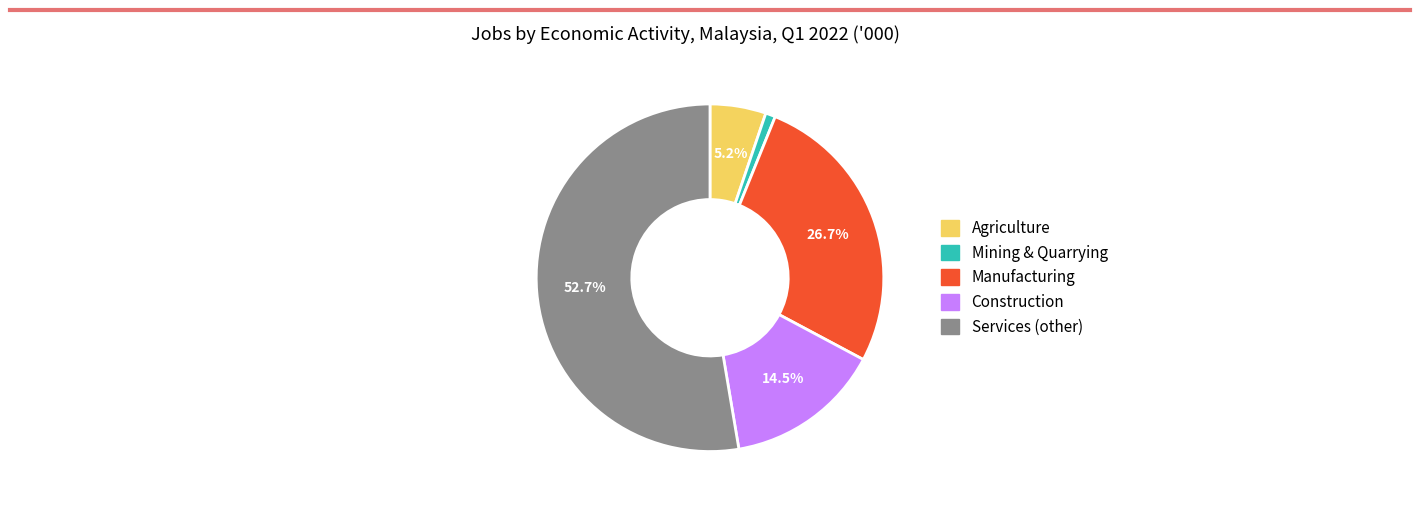

What is the ratio of the value at Manufacturing to the value at Construction?

1.8